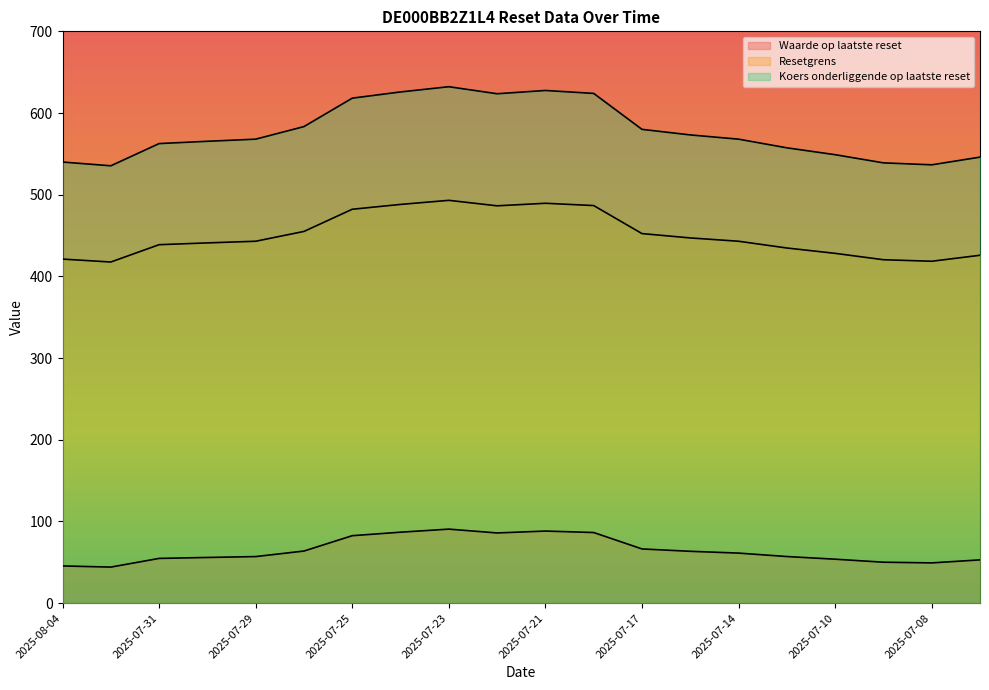

What is the value of the Waarde op laatste reset point at the 10th from the left?

86.0